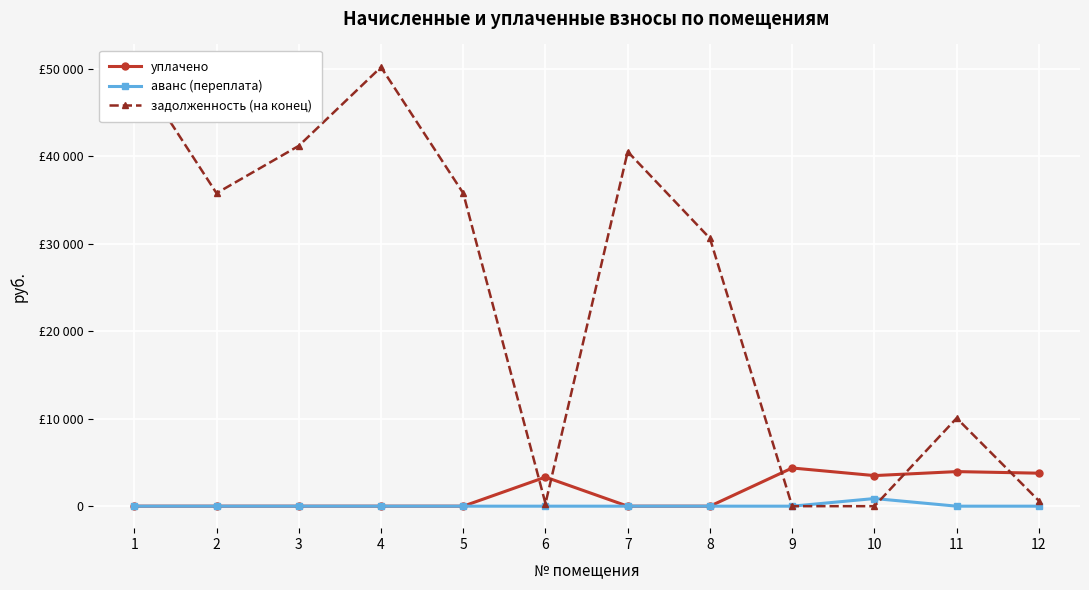

The value of уплачено at 10 is 822.1. True or false?

False